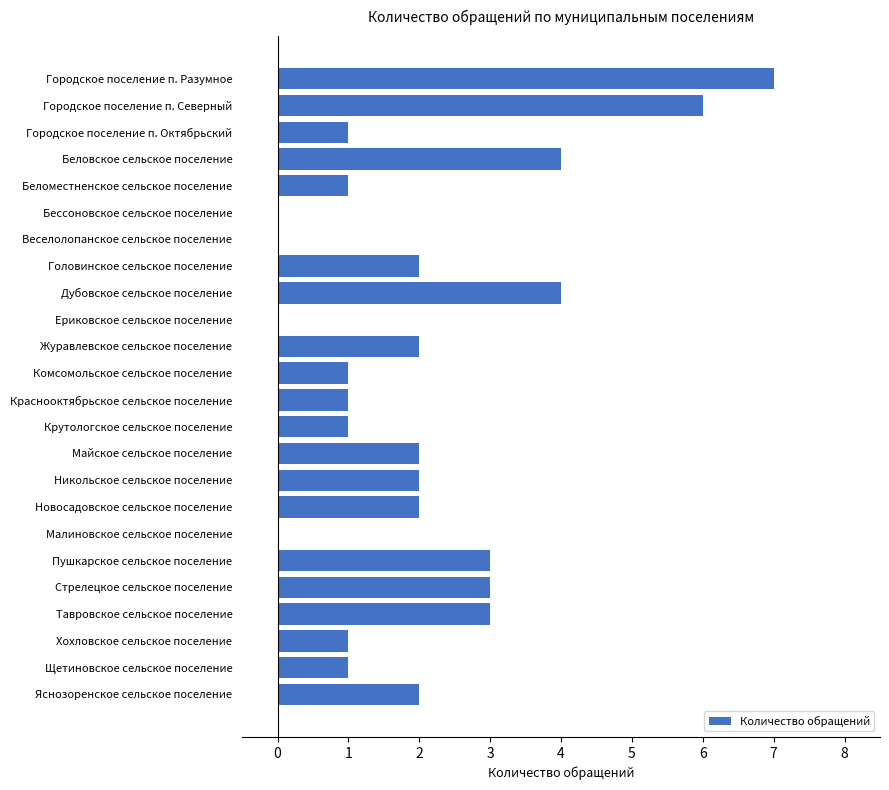

Reading top to bottom, list all the values displayed in this chart.

Городское поселение п. Разумное=7	Городское поселение п. Северный=6	Городское поселение п. Октябрьский=1	Беловское сельское поселение=4	Беломестненское сельское поселение=1	Бессоновское сельское поселение=0	Веселолопанское сельское поселение=0	Головинское сельское поселение=2	Дубовское сельское поселение=4	Ериковское сельское поселение=0	Журавлевское сельское поселение=2	Комсомольское сельское поселение=1	Краснооктябрьское сельское поселение=1	Крутологское сельское поселение=1	Майское сельское поселение=2	Никольское сельское поселение=2	Новосадовское сельское поселение=2	Малиновское сельское поселение=0	Пушкарское сельское поселение=3	Стрелецкое сельское поселение=3	Тавровское сельское поселение=3	Хохловское сельское поселение=1	Щетиновское сельское поселение=1	Яснозоренское сельское поселение=2